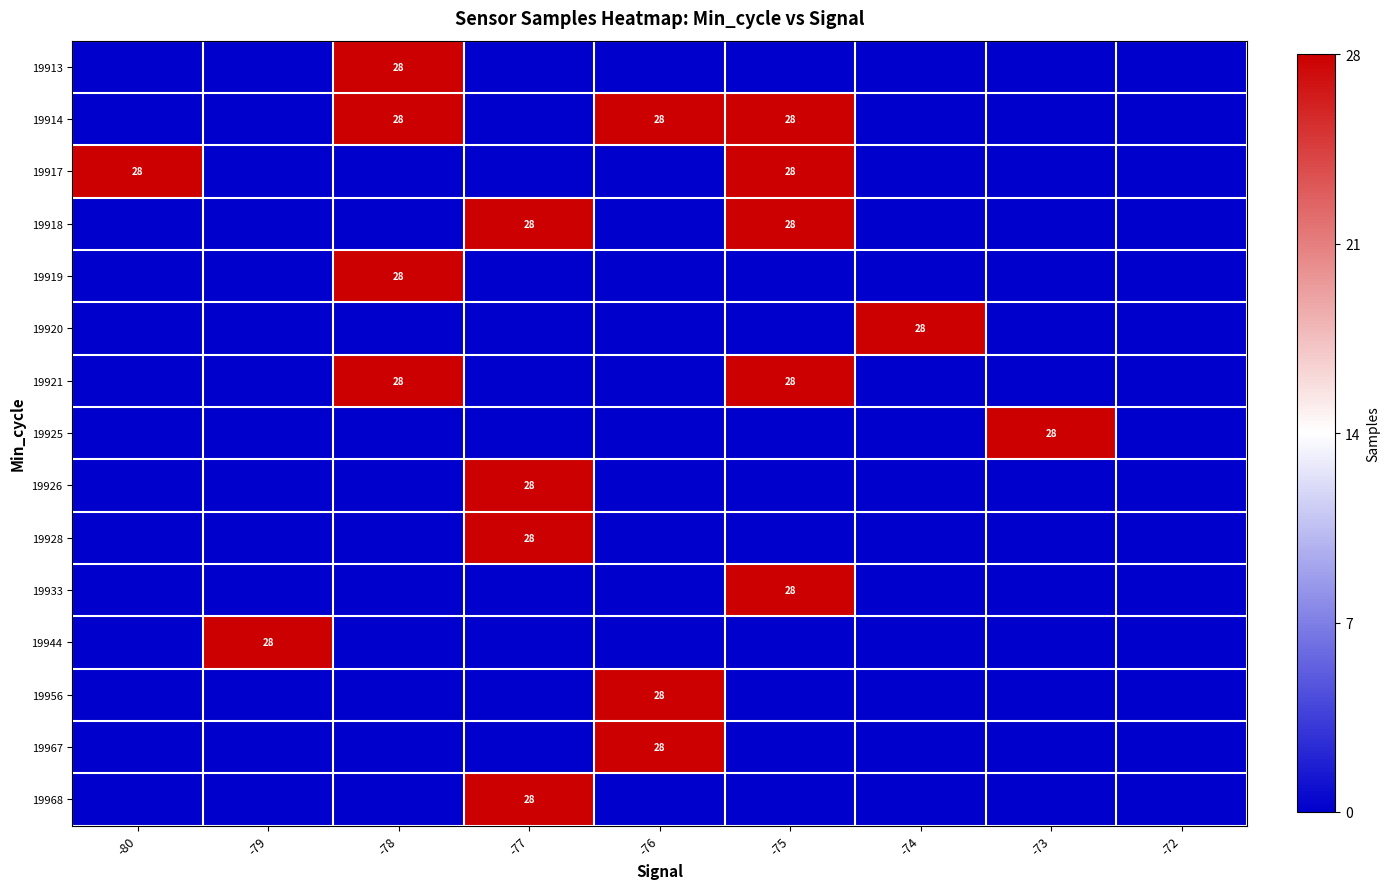

Which series changed the most between -79 and -74?

19920